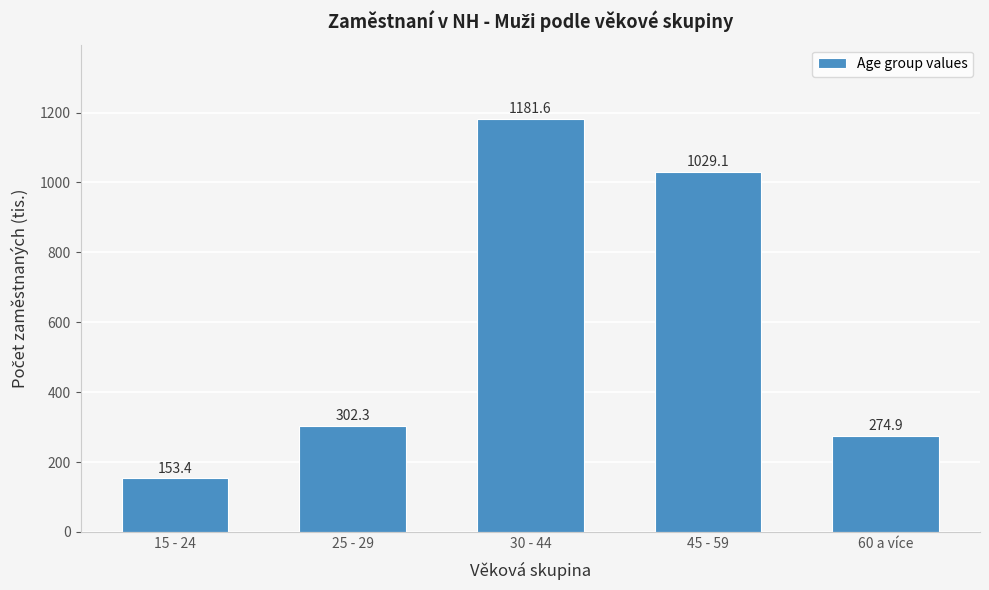

Reading right to left, transcribe all the data shown in this chart.

274.9	1029.1	1181.6	302.3	153.4